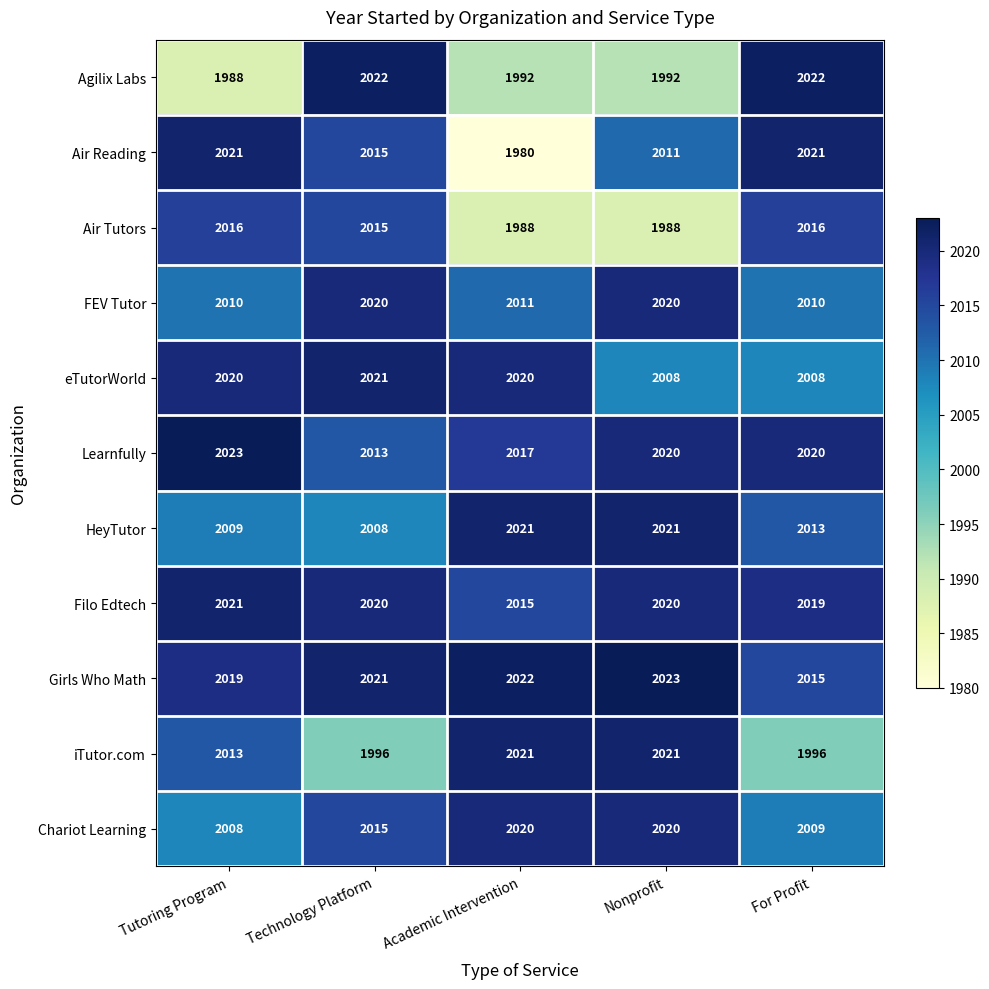

Where does the Air Reading series first go above 2015?

Tutoring Program